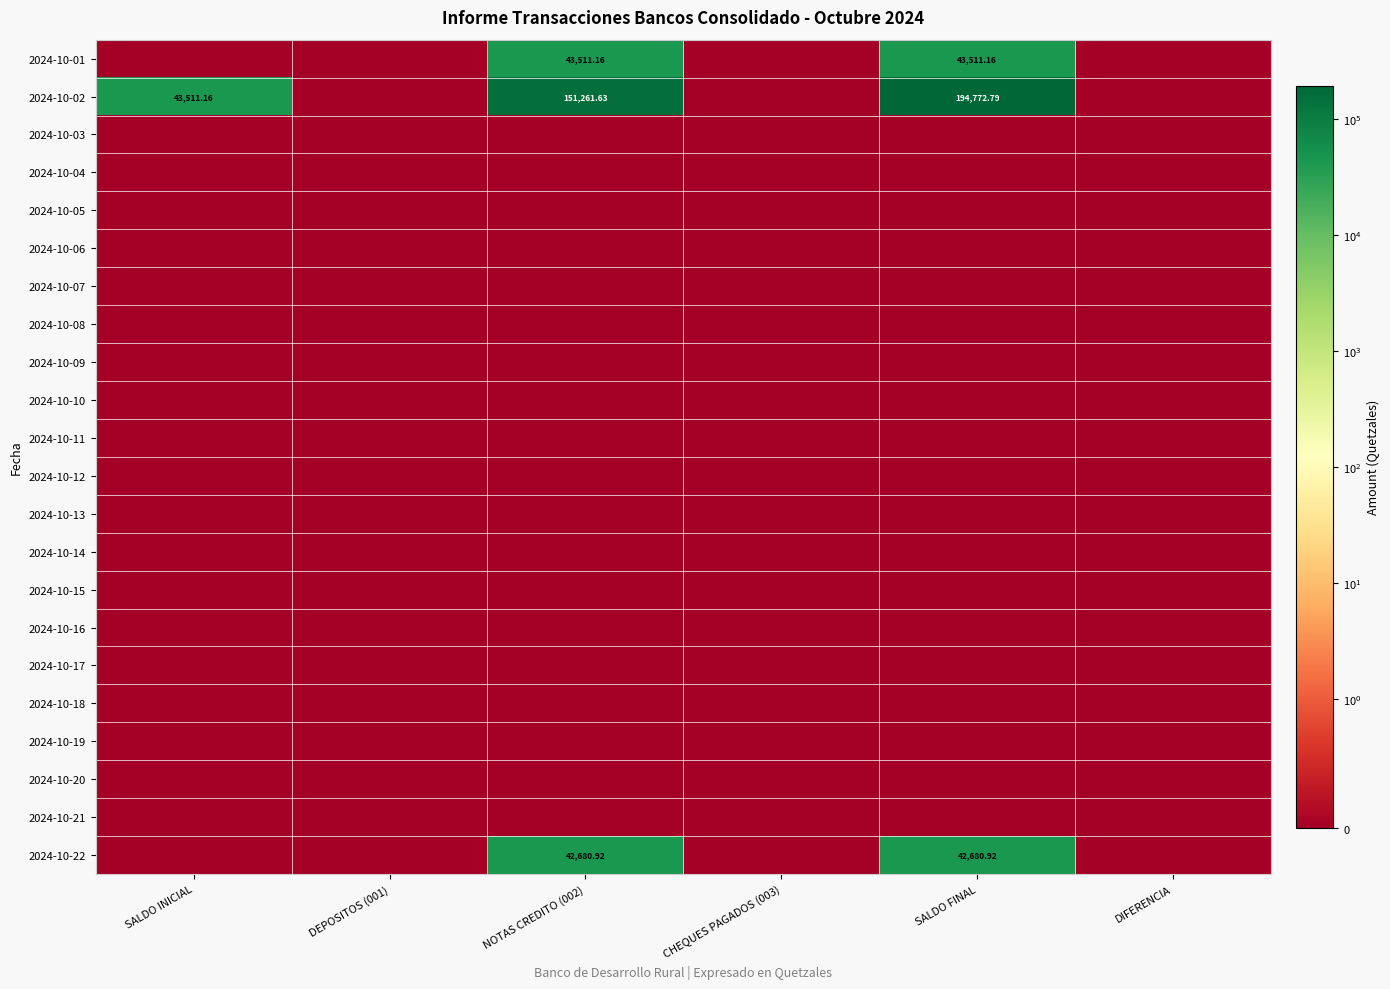

Is the value of 2024-10-21 at SALDO INICIAL greater than the value of 2024-10-12 at SALDO FINAL?

No